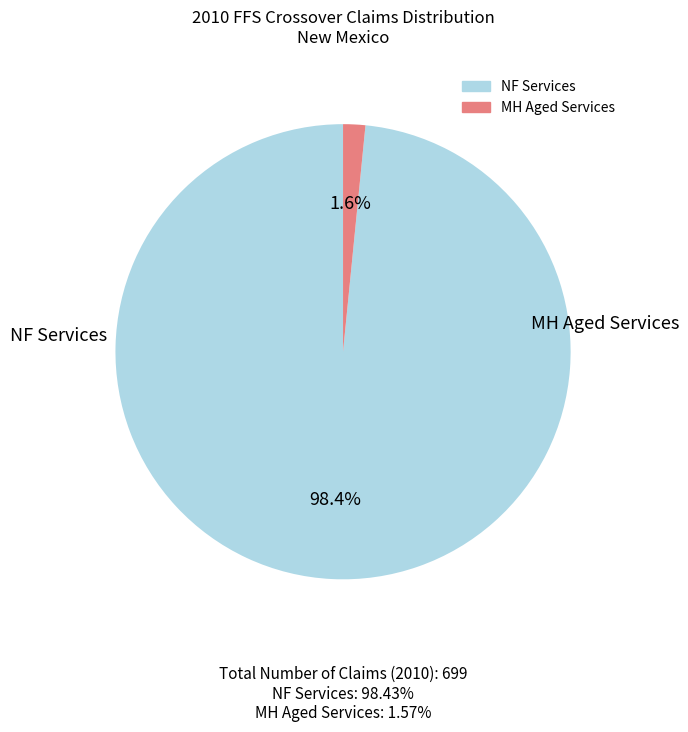

The MH Aged Services slice represents 1% of the pie. True or false?

False